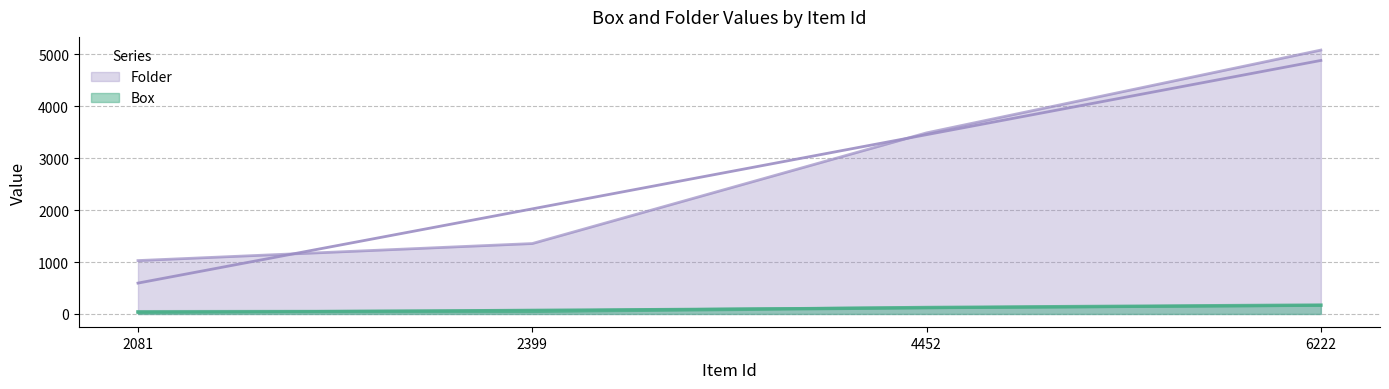

What is the sum of all Folder values?

10952